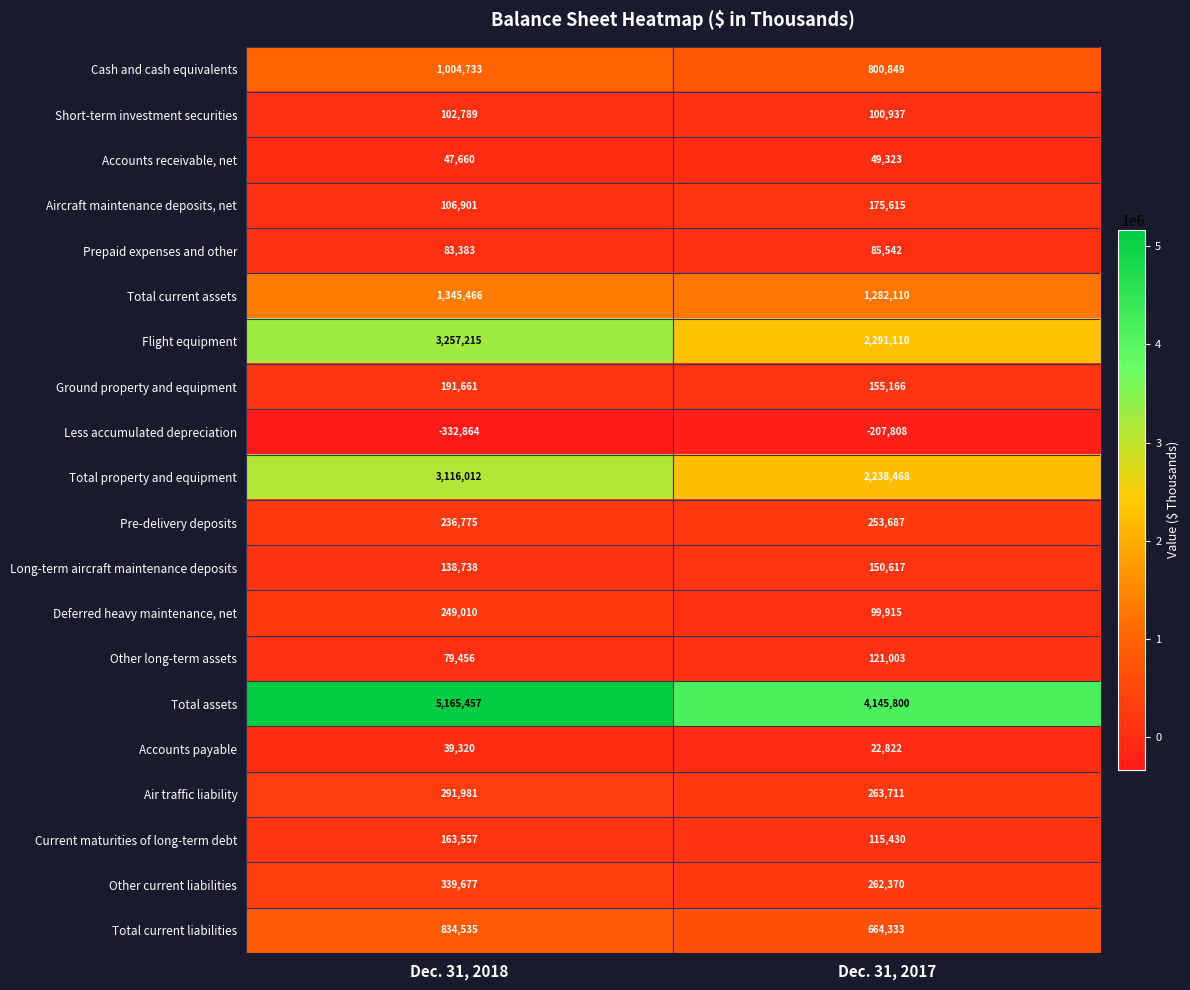

Which series has the largest range (max minus min)?

Total assets